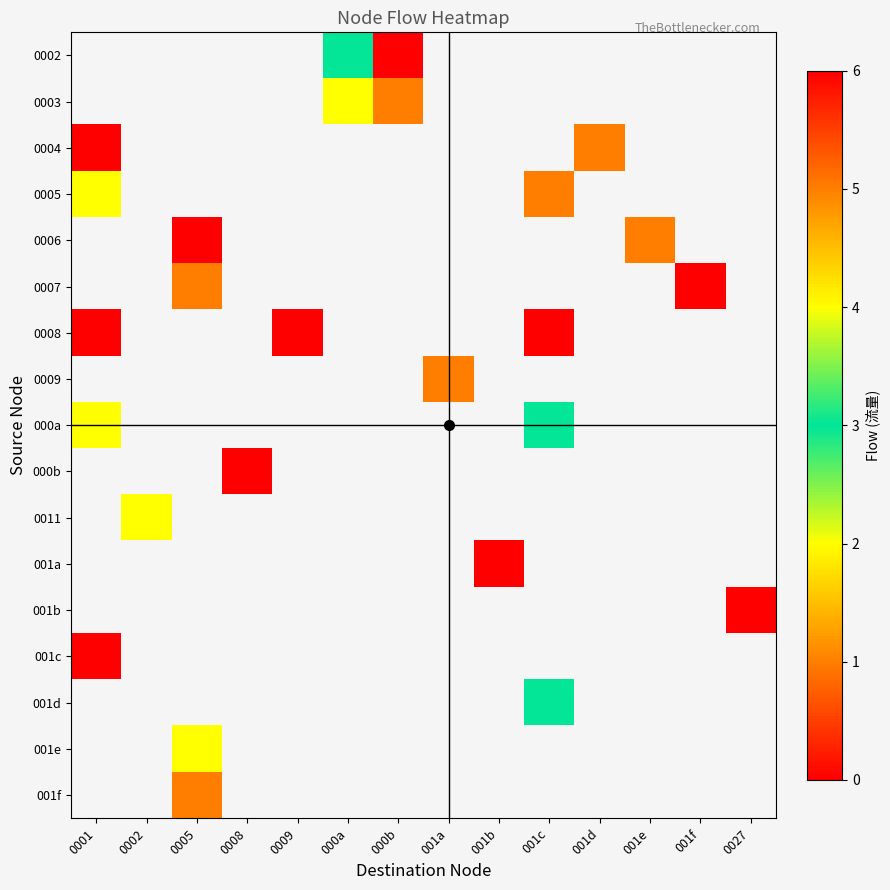

What is the maximum value shown in the chart?

6.0